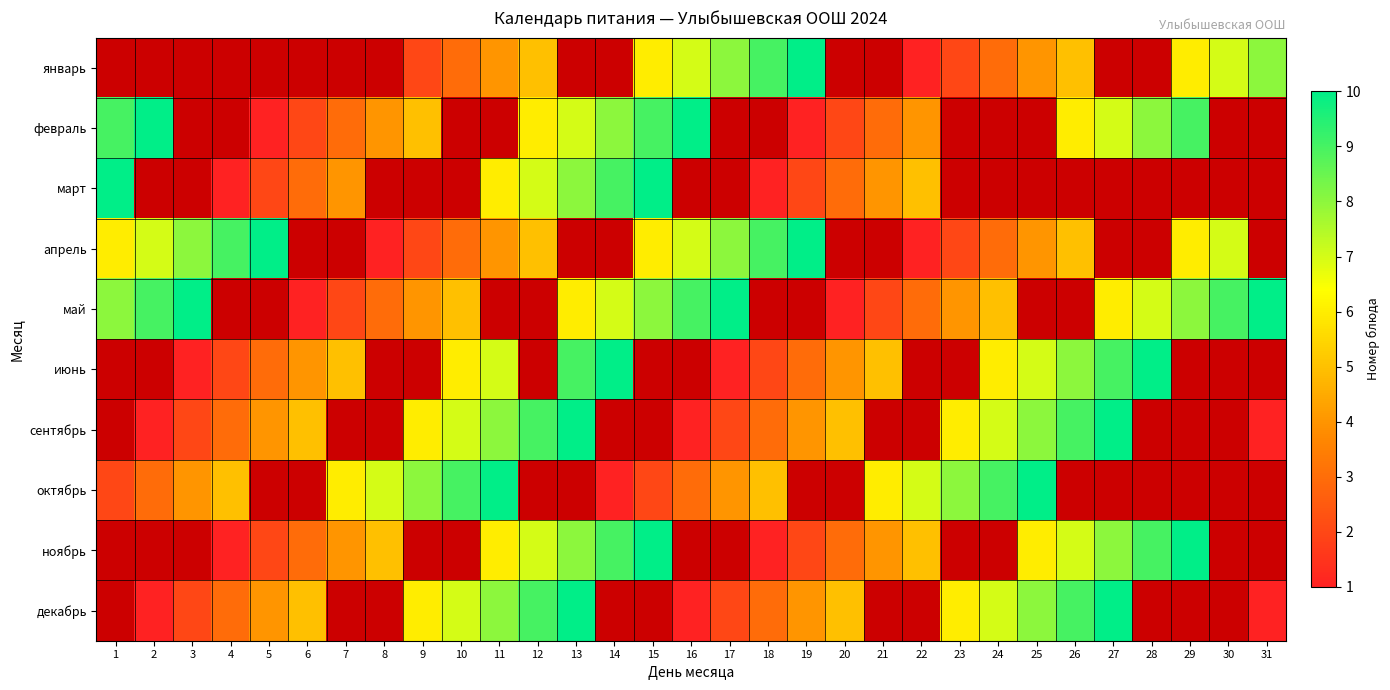

How many values in the февраль series are below 10?

18